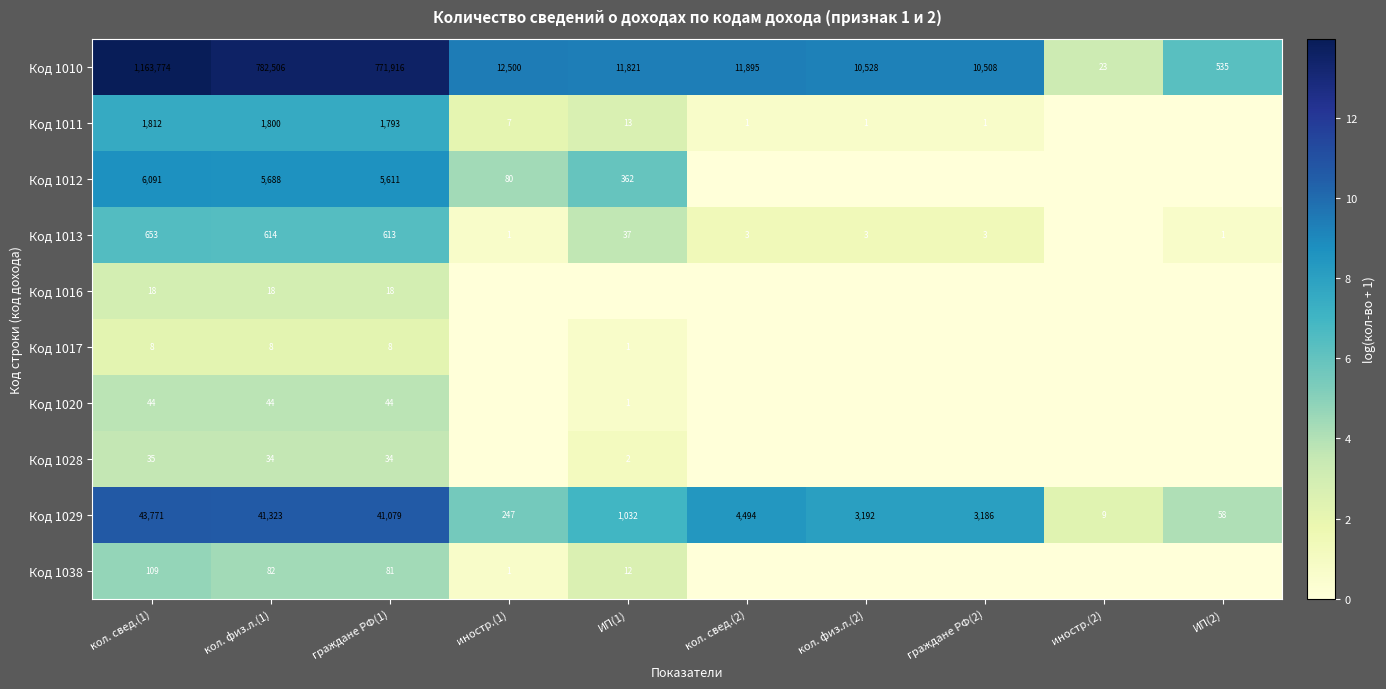

What is the approximate value of Код 1029 at кол. физ.л.(2)?

3192